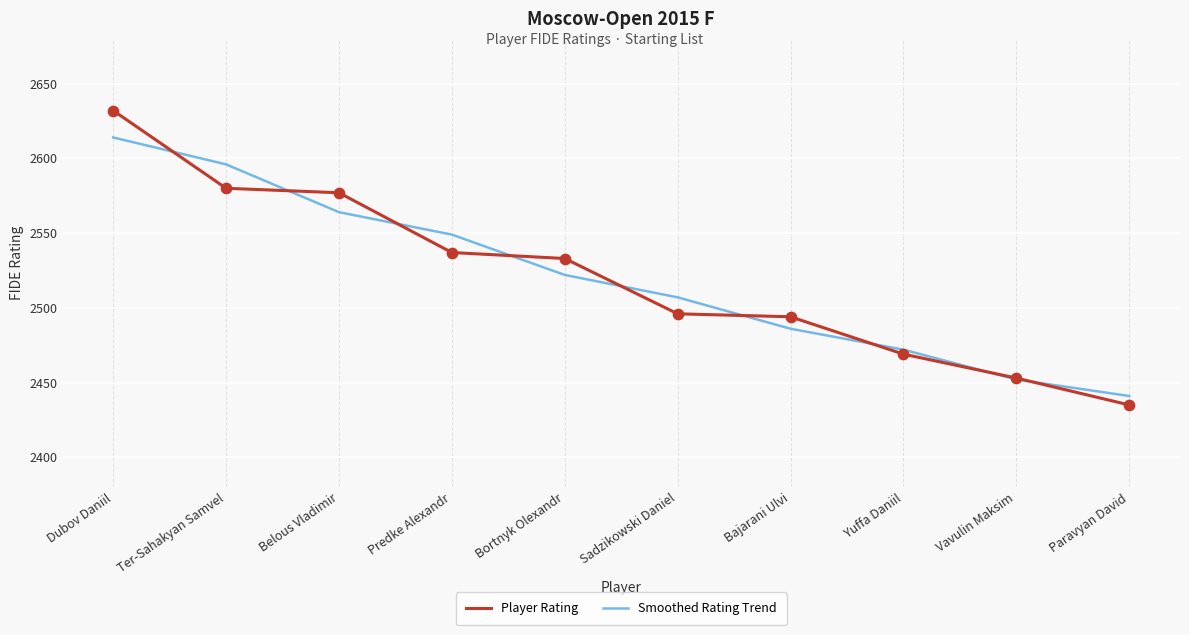

What is the total value across all series at Yuffa Daniil?

4941